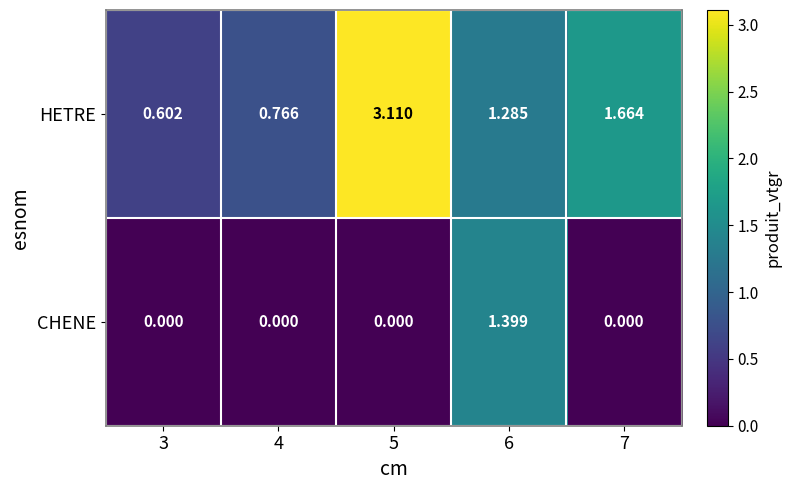

Which series has the largest total across all categories?

HETRE